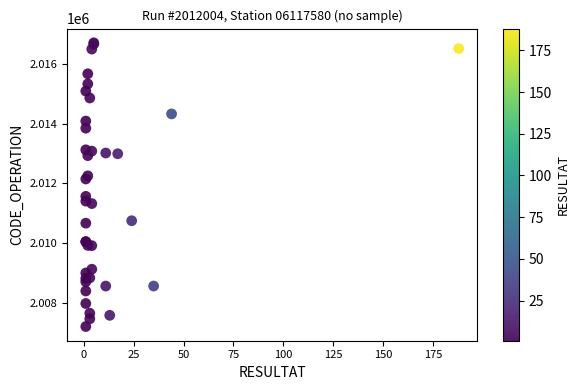

What Y value in the scatter plot is closest to 2011956?

2012146.3